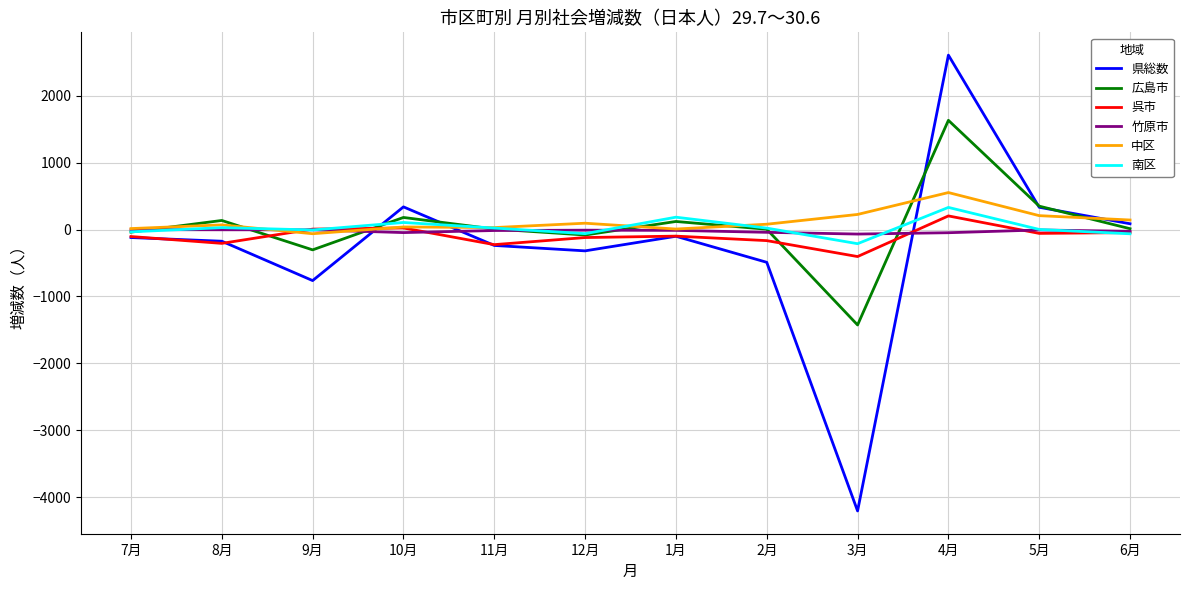

What is the difference between the highest and lowest values at 11月?

267